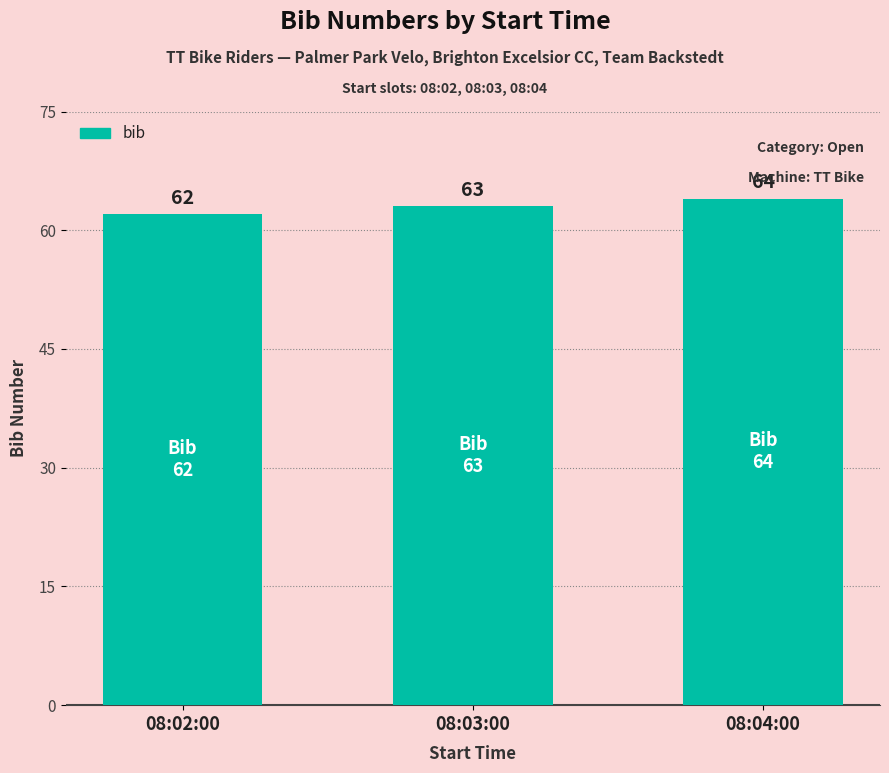

List the labels in order of value, largest first.

08:04:00, 08:03:00, 08:02:00